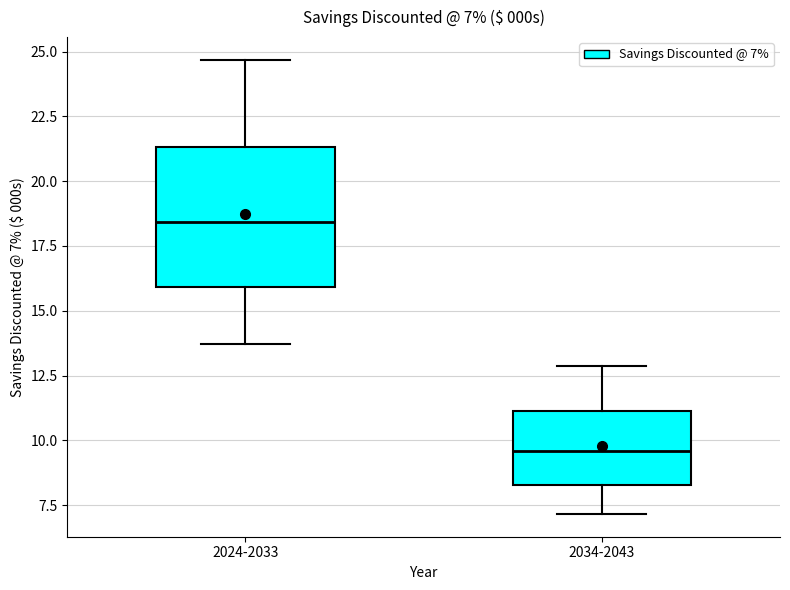

Which box's median line is the lowest?

2034-2043